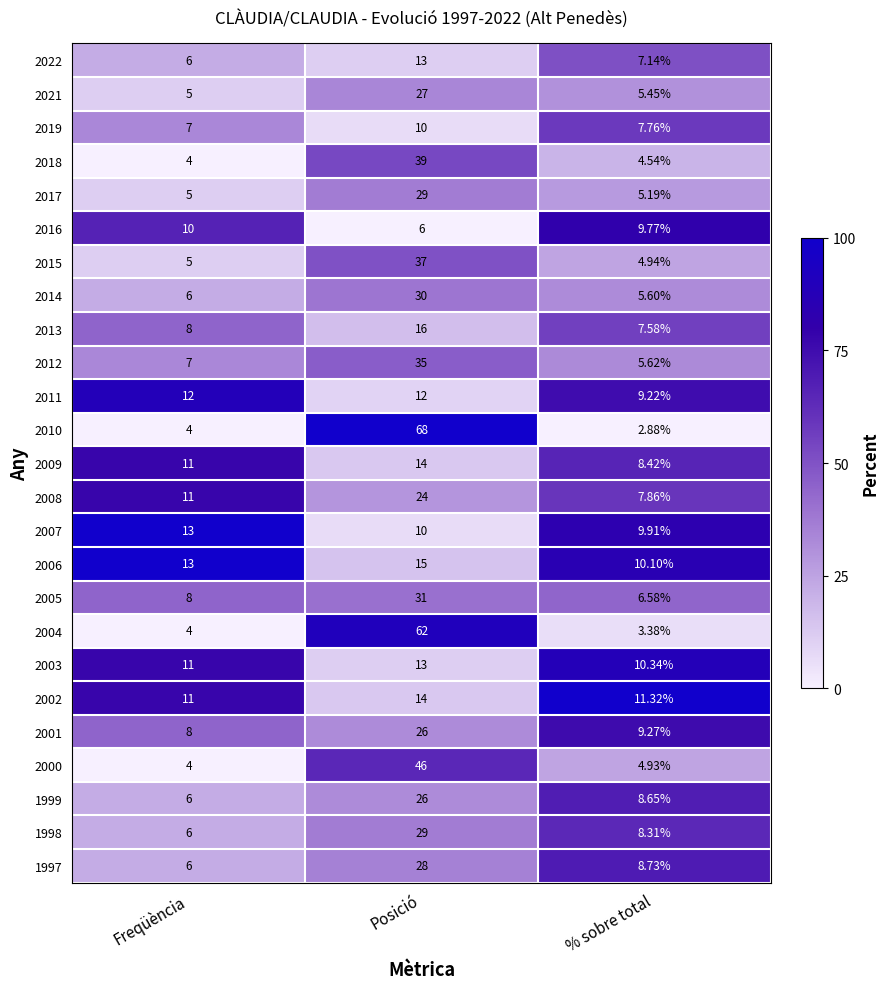

List the labels in order of 2017 value, smallest first.

Freqüència, % sobre total, Posició